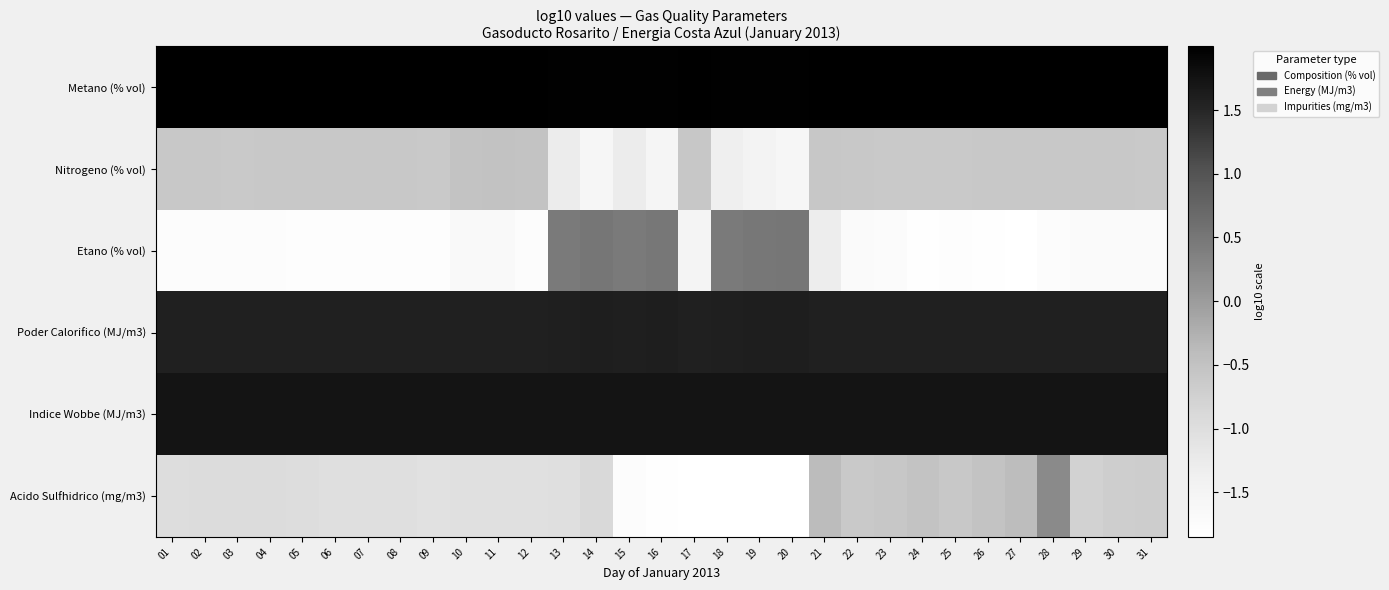

At which category is the sum across all series the highest?

13